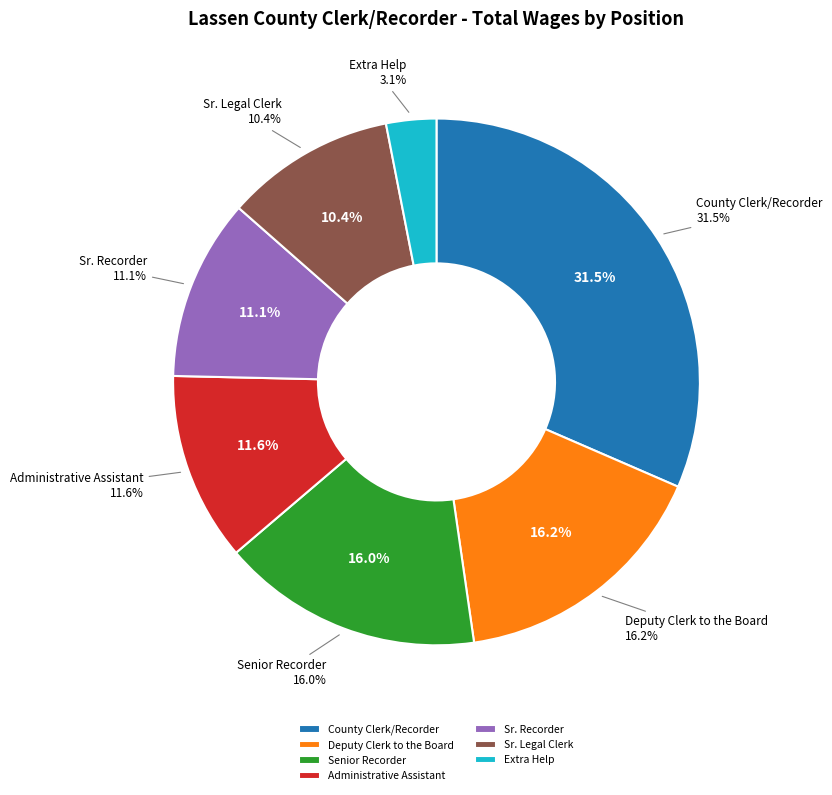

How many slices are in this pie chart?

7